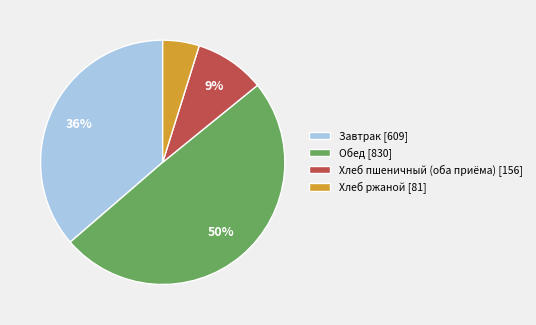

Combined, do Завтрак [609] and Хлеб пшеничный (оба приёма) [156] account for over 50%?

No